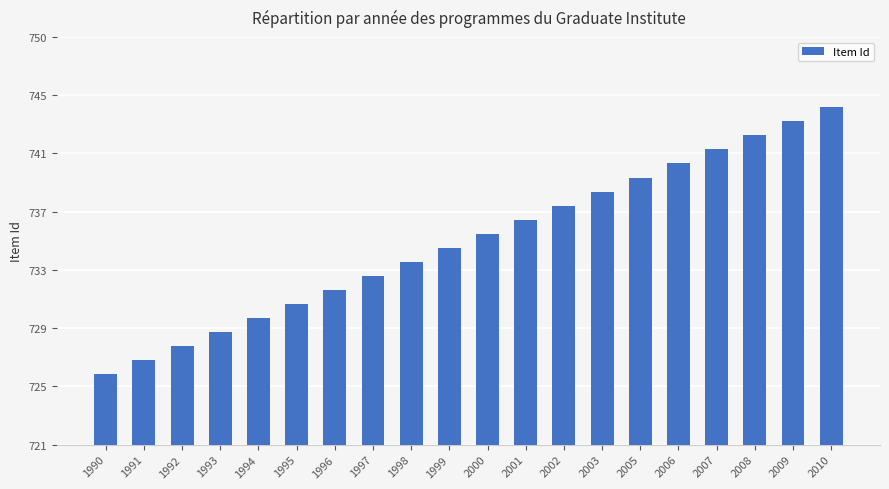

List the labels in order of value, largest first.

2010, 2009, 2008, 2007, 2006, 2005, 2003, 2002, 2001, 2000, 1999, 1998, 1997, 1996, 1995, 1994, 1993, 1992, 1991, 1990